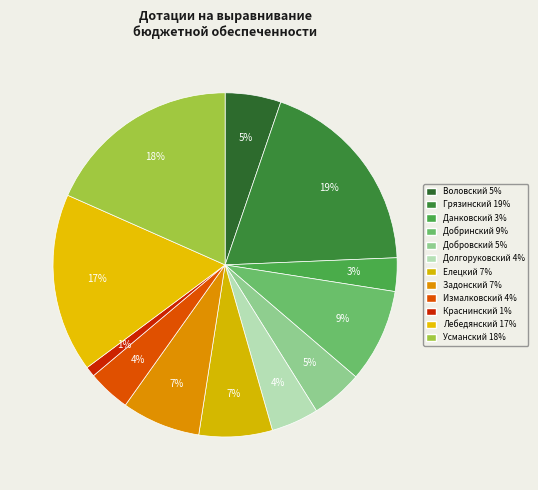

Which has a higher value, Лебедянский or Добровский?

Лебедянский